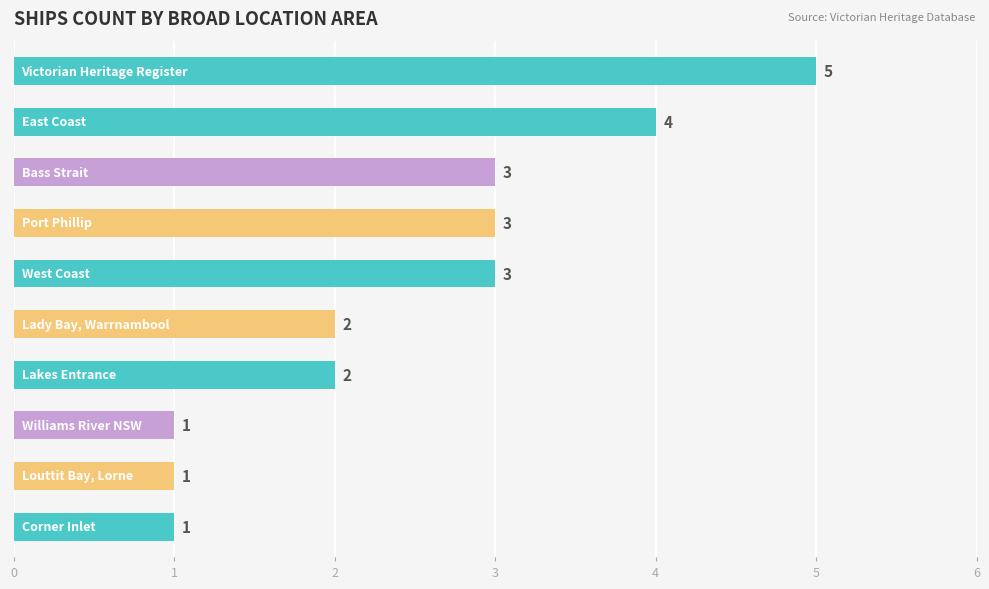

What is the maximum value shown in the chart?

5